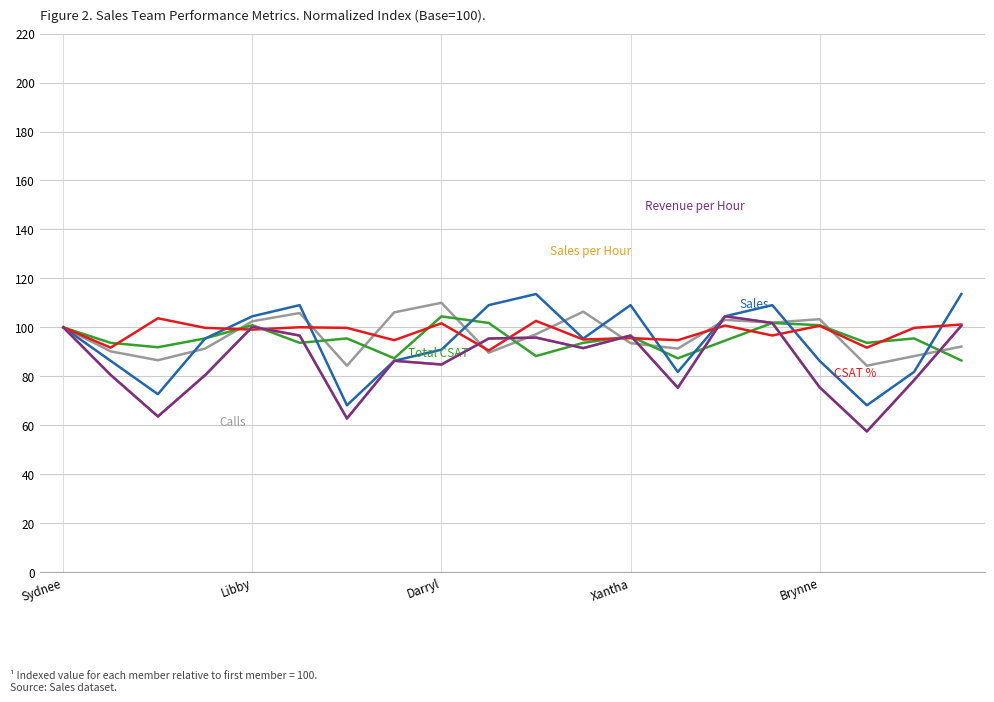

Is this an area chart (filled region under the line)?

No